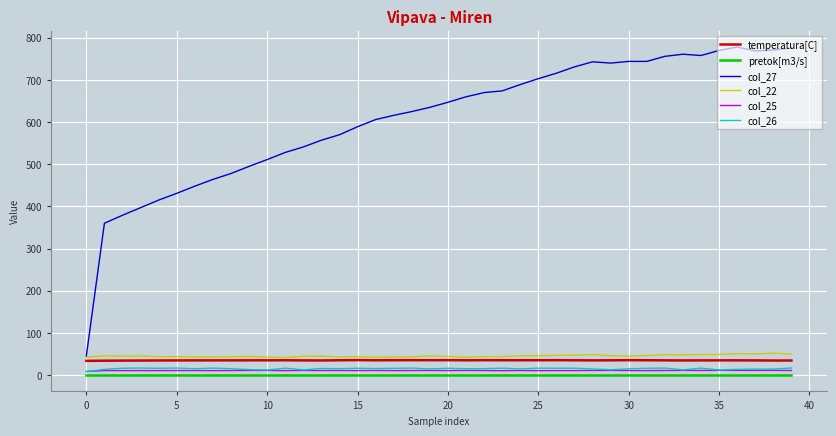

True or false: pretok[m3/s] and temperatura[C] intersect in this chart.

False